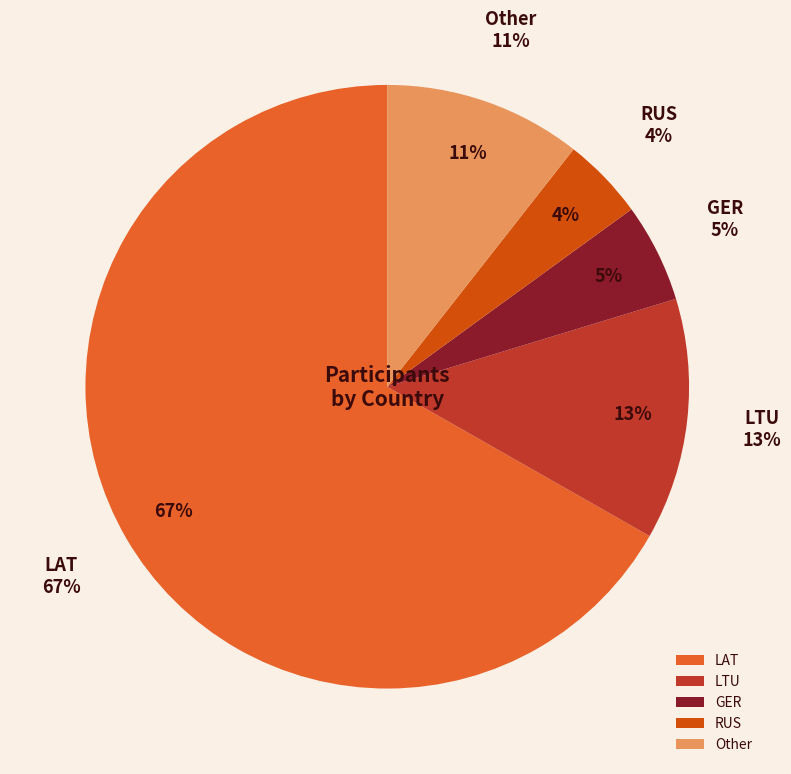

To the nearest percent, what portion does RUS represent?

4%